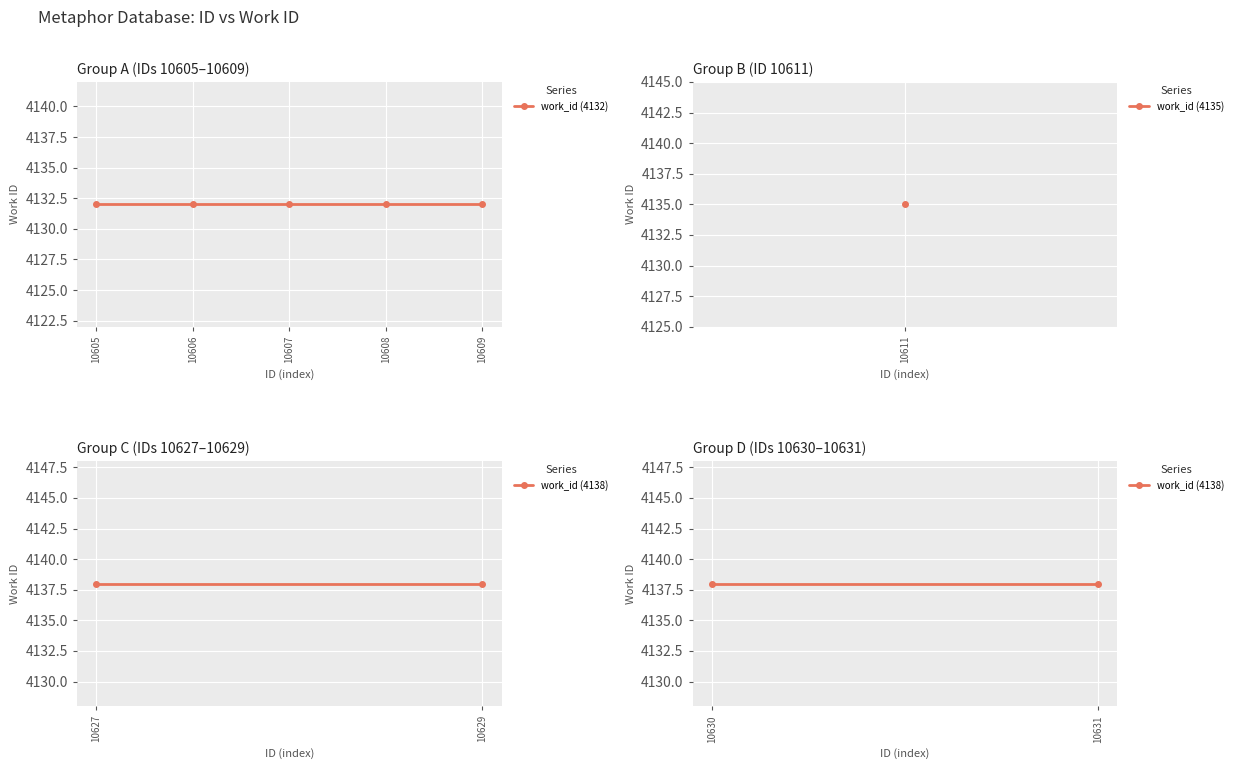

What value does the data have at 10605?

4132